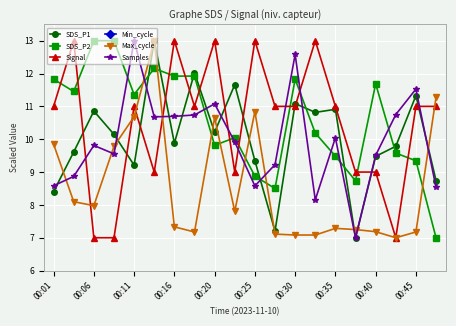

Is the value of SDS_P2 at 00:01 greater than the value of Samples at 00:30?

No